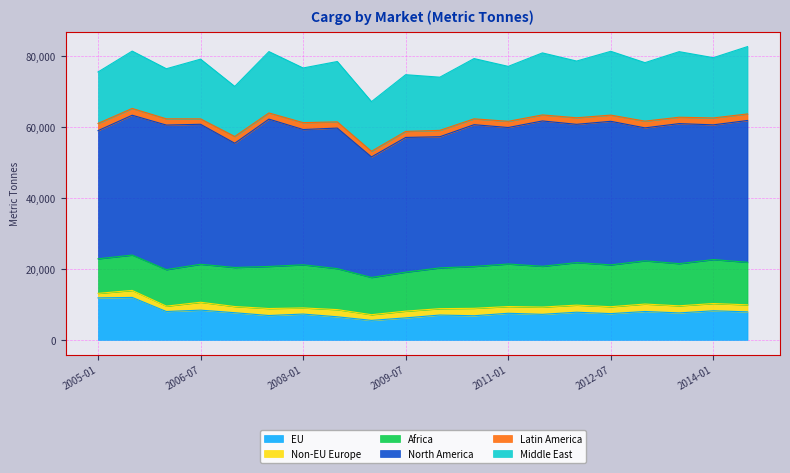

Rank the series by their maximum value, from highest to lowest.

North America, Middle East, Africa, EU, Non-EU Europe, Latin America